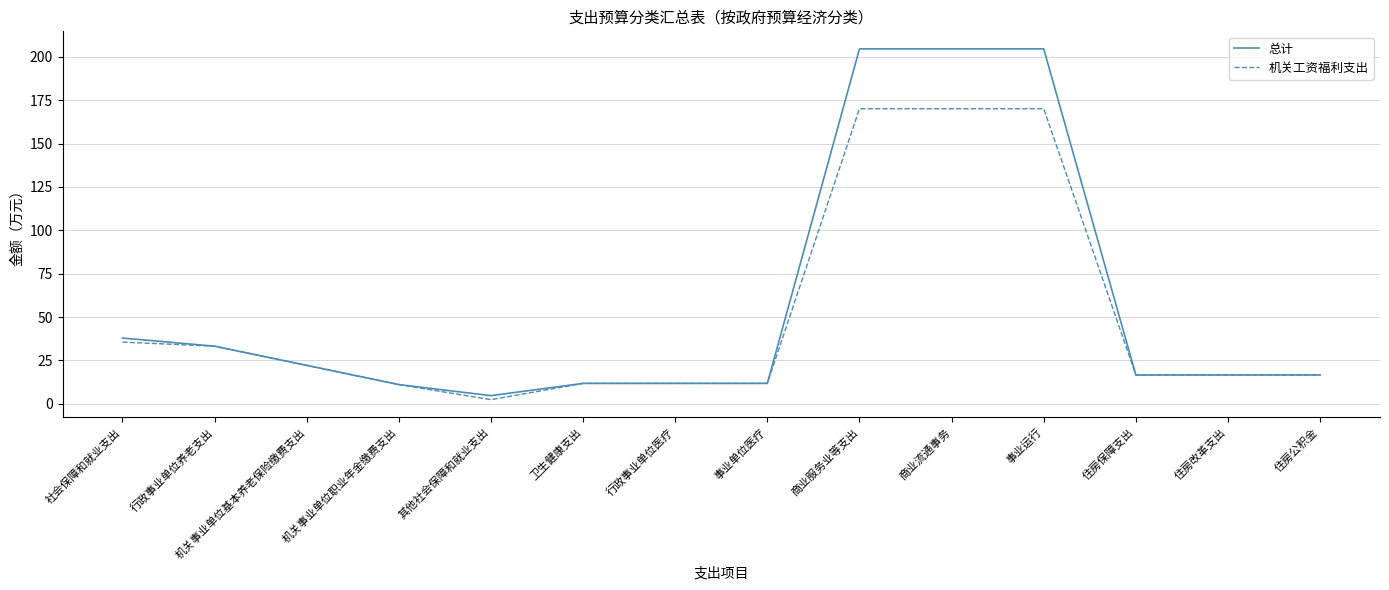

Rank the series by their maximum value, from highest to lowest.

总计, 机关工资福利支出